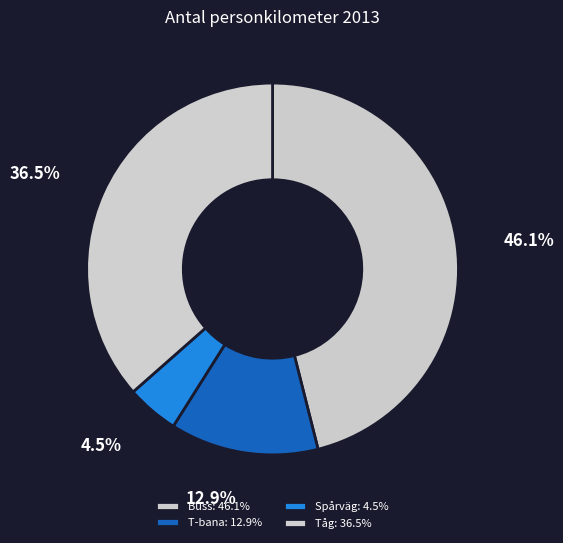

Which has a higher value, Spårväg or Buss?

Buss